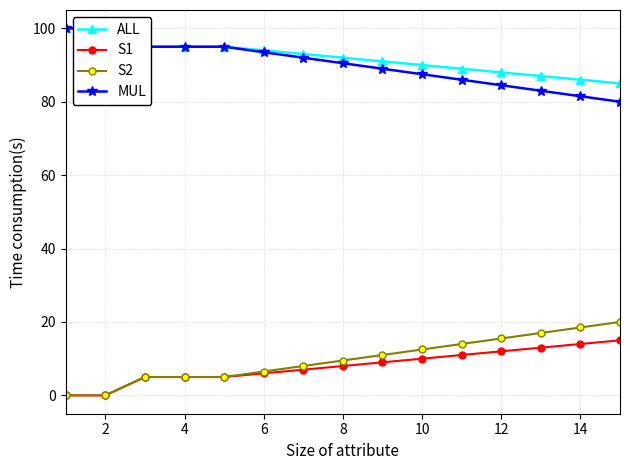

True or false: S2 has more than 2 points higher than both neighbors.

False